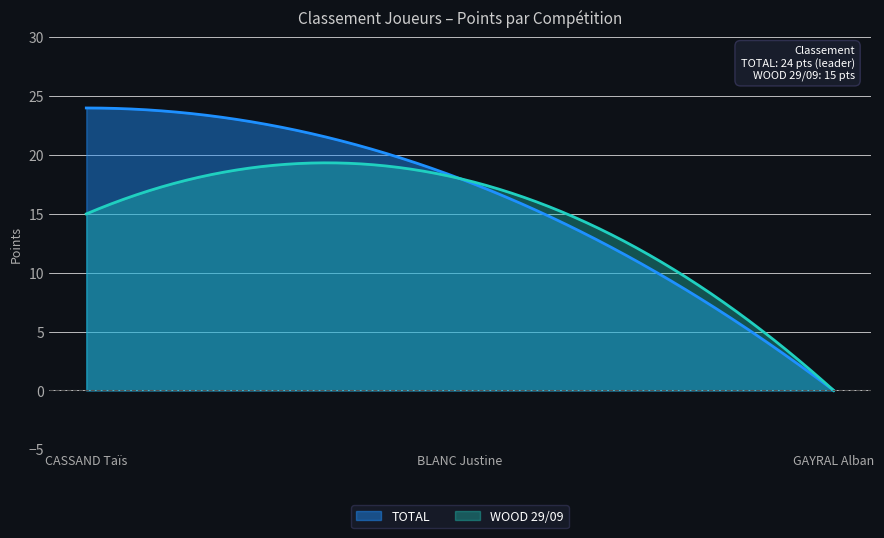

Reading left to right, transcribe all the data shown in this chart.

TOTAL: 24	18	0
WOOD 29/09: 15	18	0